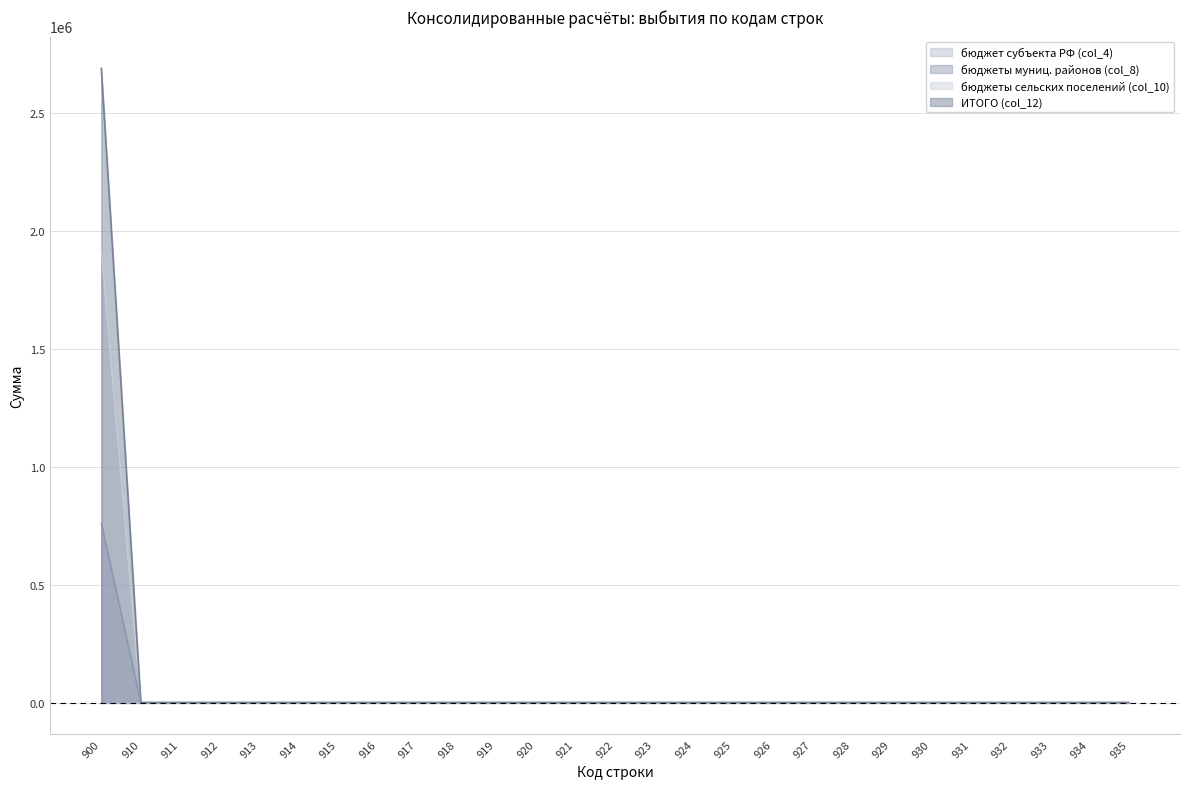

True or false: бюджеты сельских поселений (col_10) and бюджеты муниц. районов (col_8) intersect in this chart.

False